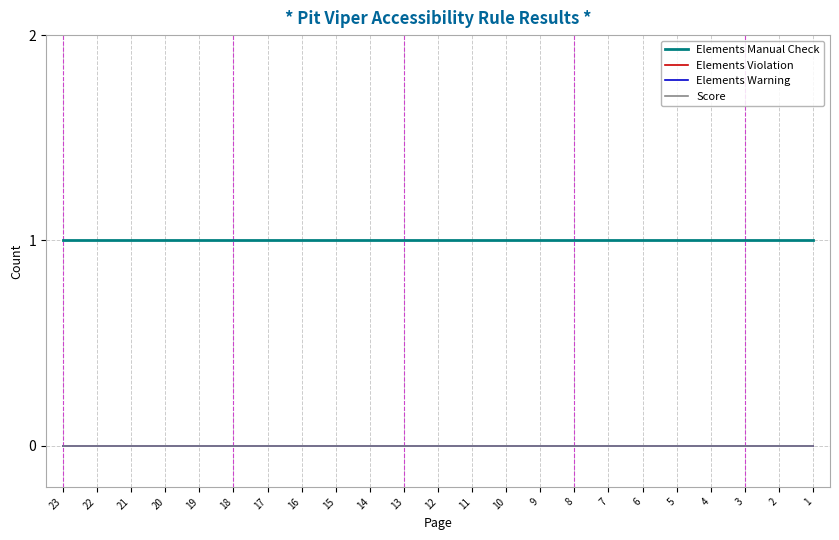

What is the greatest value displayed?

1